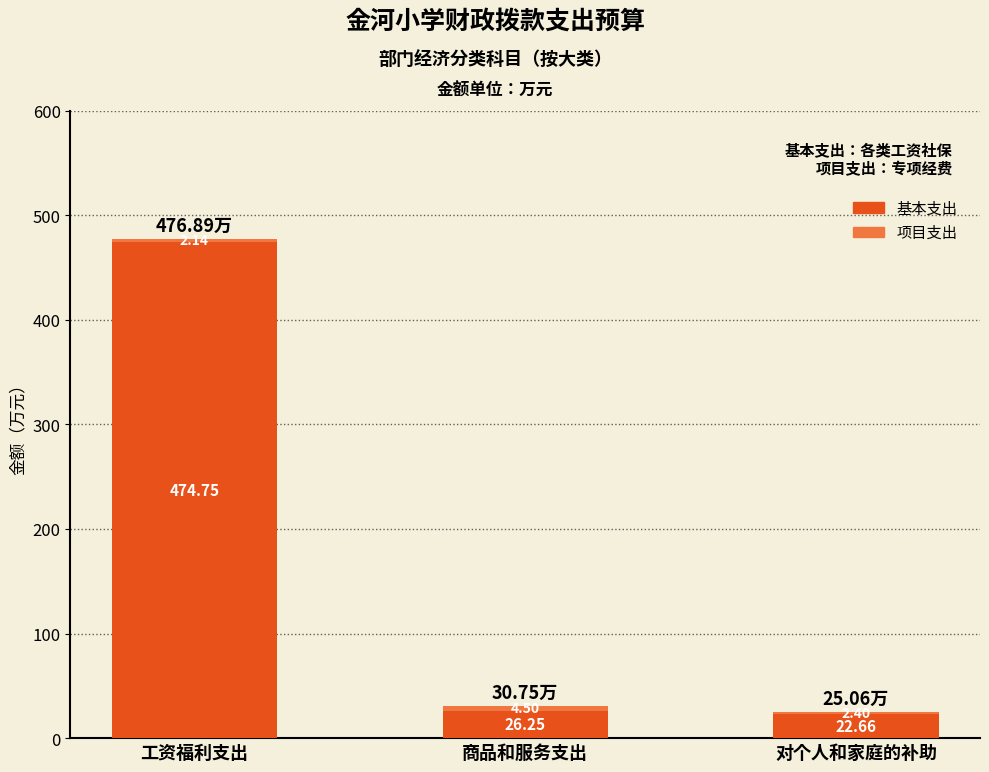

At which label does 基本支出 reach its minimum?

对个人和家庭的补助